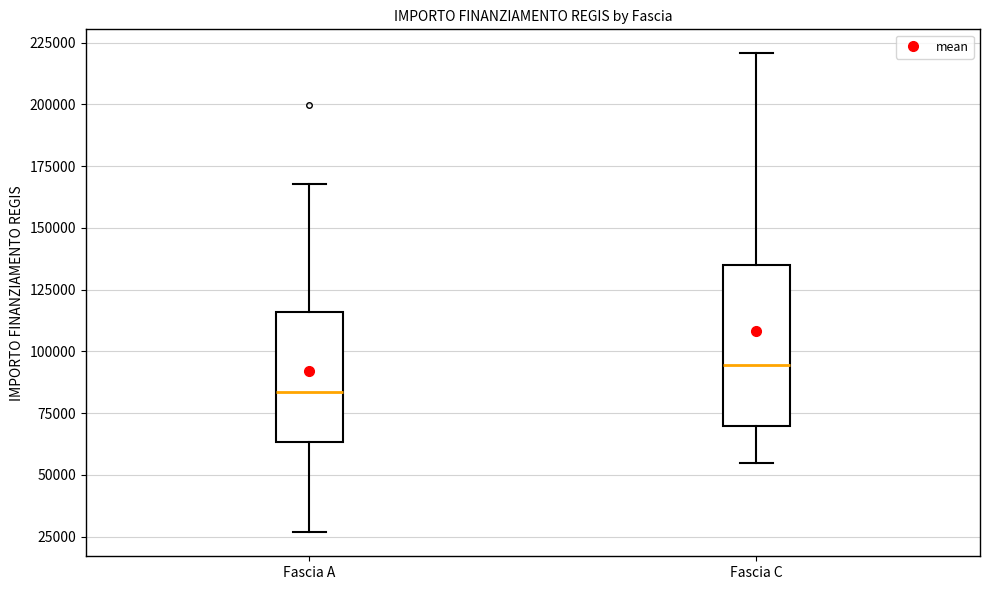

Reading left to right, transcribe this box plot: for each box, give where its median line is, the range the box spans, and where its two whiskers end, as read against the y-axis. The values are not printed on the chart, so give them approximately, as read against the axis.

Fascia A: median 85000, box 65000 to 115000, whiskers 25000 to 170000
Fascia C: median 95000, box 70000 to 135000, whiskers 55000 to 220000